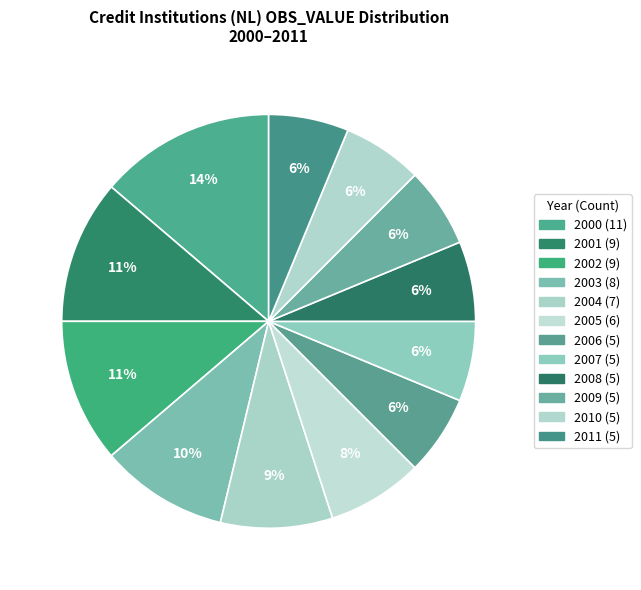

Is it true that 2000 is 14% of the pie?

True